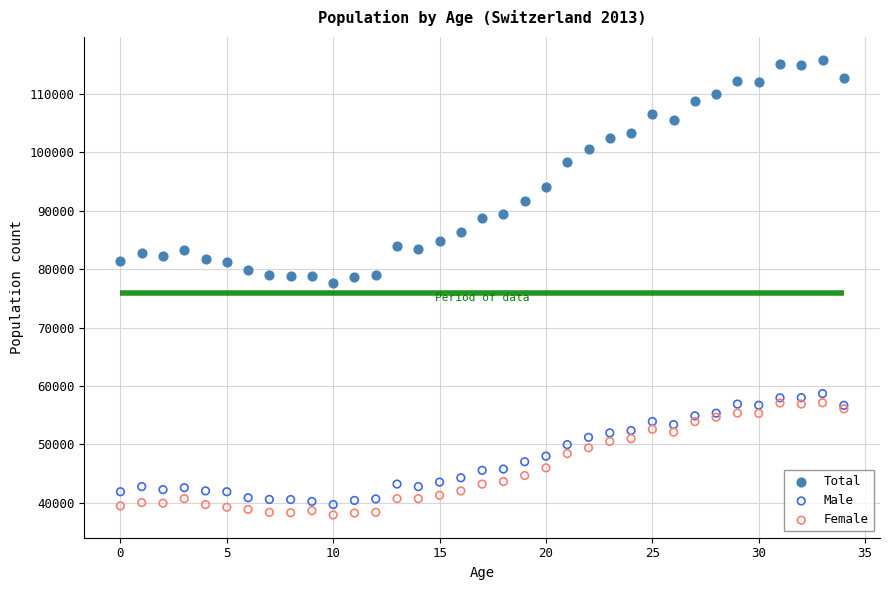

Which series contains the highest Y value?

Total